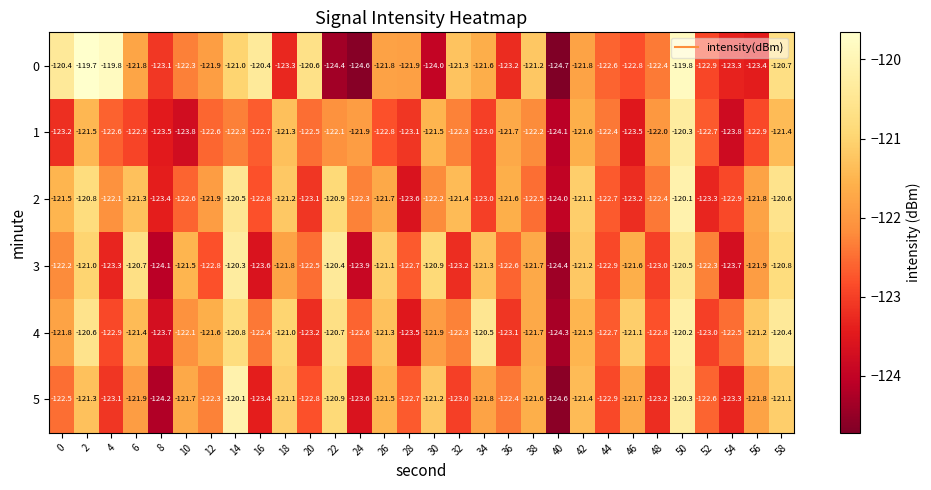

Is it true that 5 equals -121.6 at 38?

True